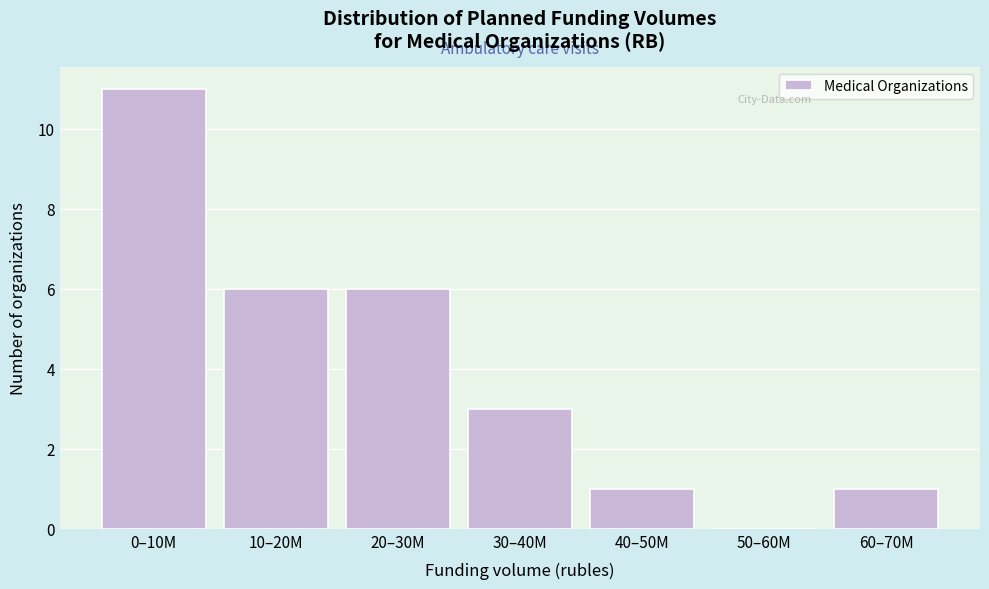

Reading left to right, extract all data points from this chart.

0–10M=11	10–20M=6	20–30M=6	30–40M=3	40–50M=1	50–60M=0	60–70M=1